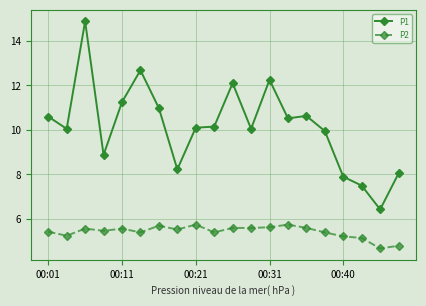

Count the P2 values in the range 5 to 6.

18